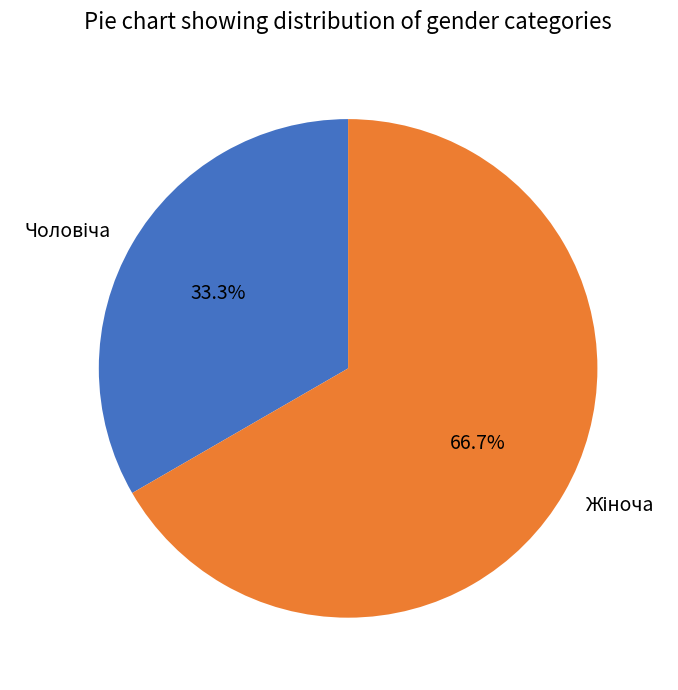

To the nearest percent, what is the difference between the Чоловіча and Жіноча slice percentages?

33%